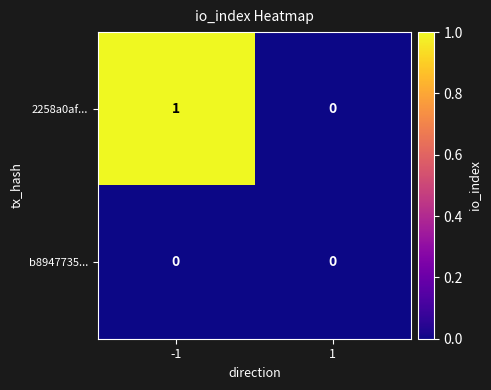

Rank the categories by 2258a0af... value from lowest to highest.

1, -1